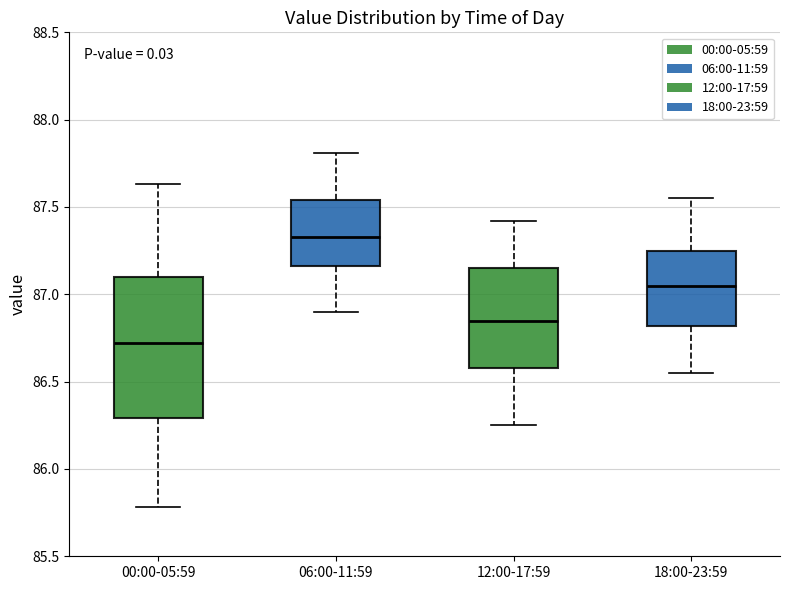

Comparing the boxes themselves (not the whiskers), which one is the tallest?

00:00-05:59